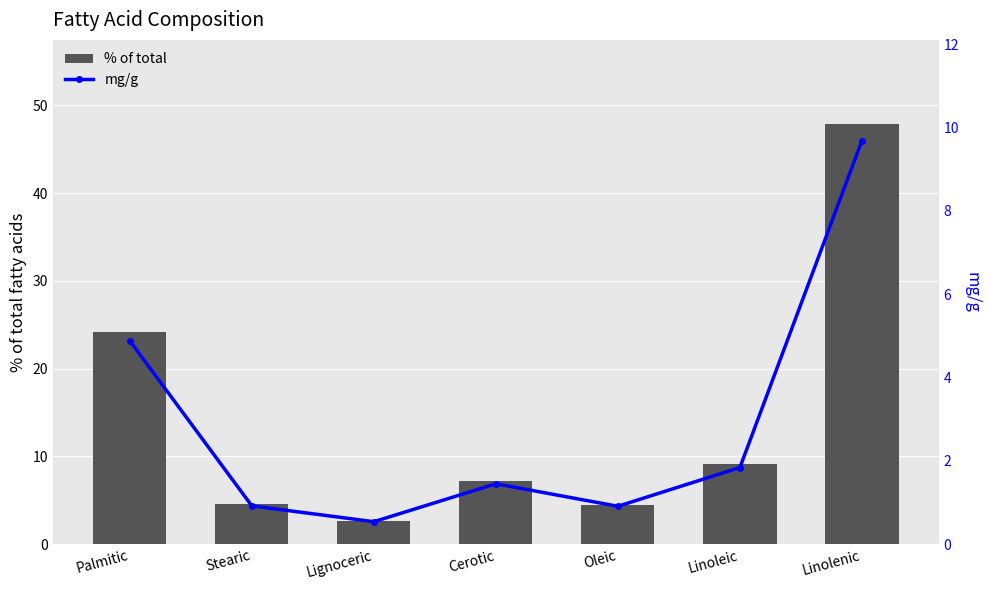

Which series has the widest spread of values?

% of total